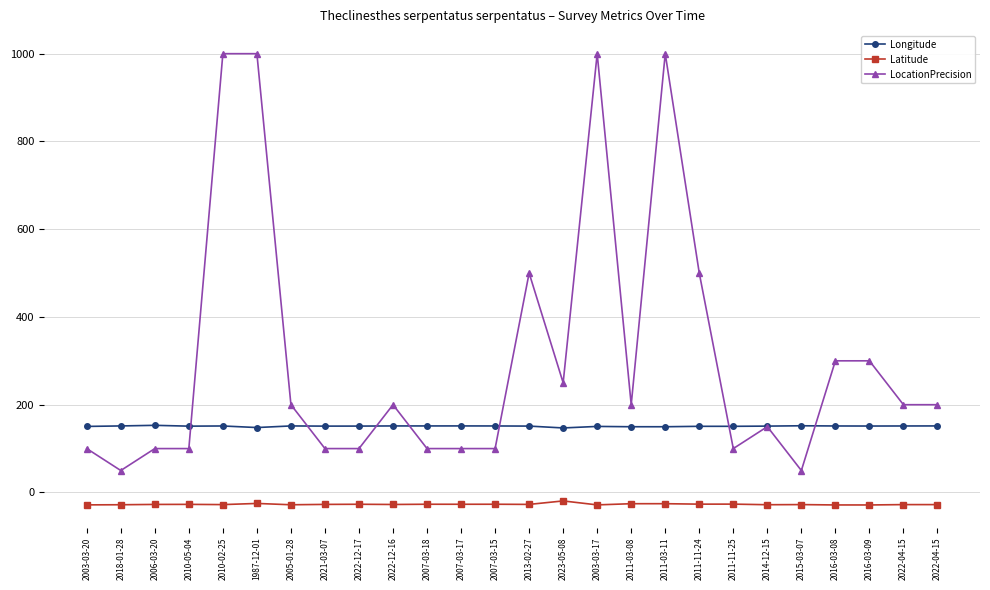

List the series in order of their peak value, highest first.

LocationPrecision, Longitude, Latitude